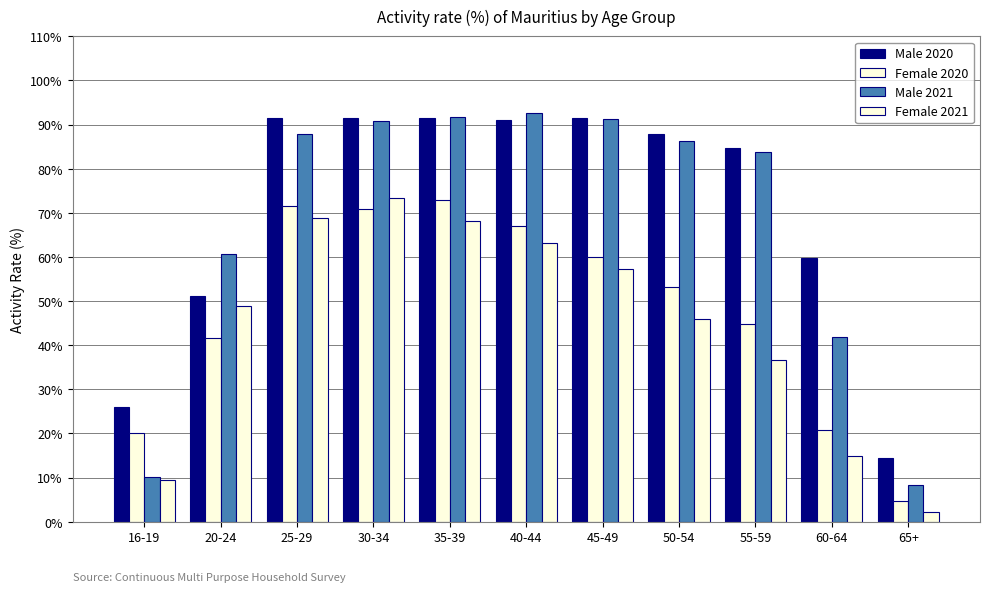

Does the chart contain any negative values?

No